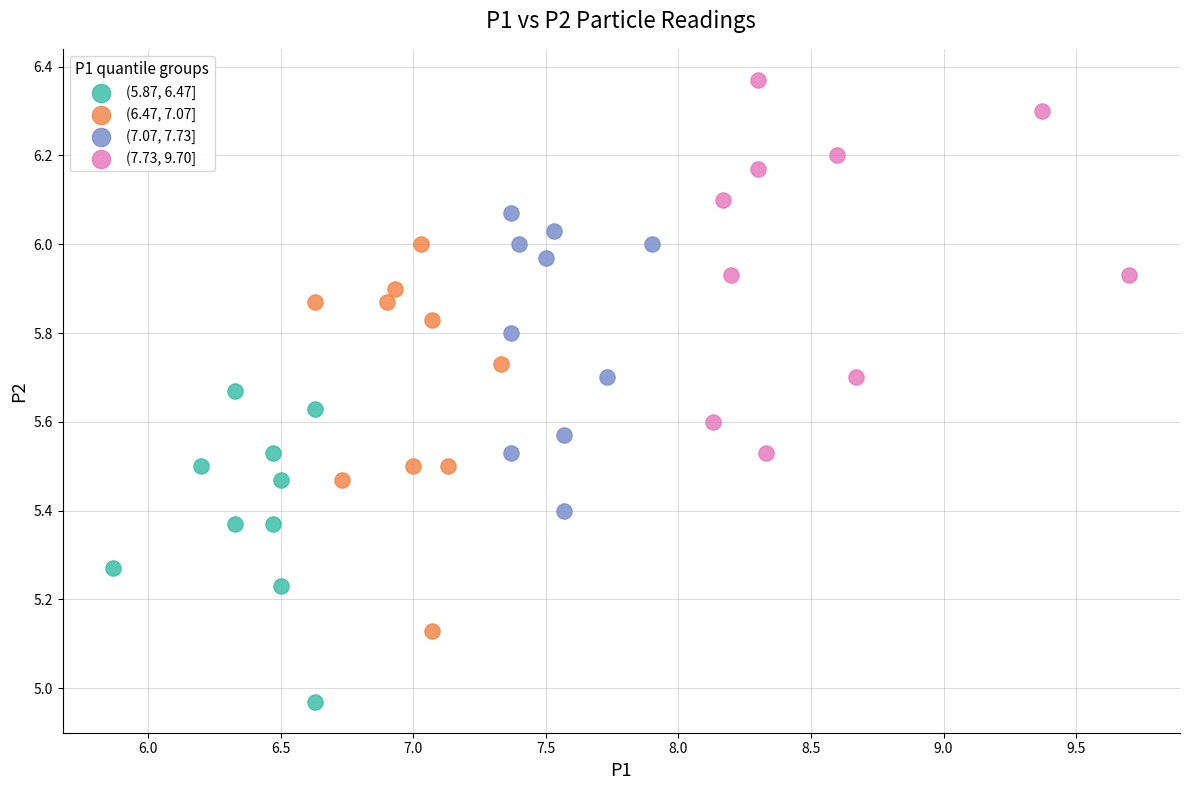

Which series contains the lowest Y value?

(5.87, 6.47]